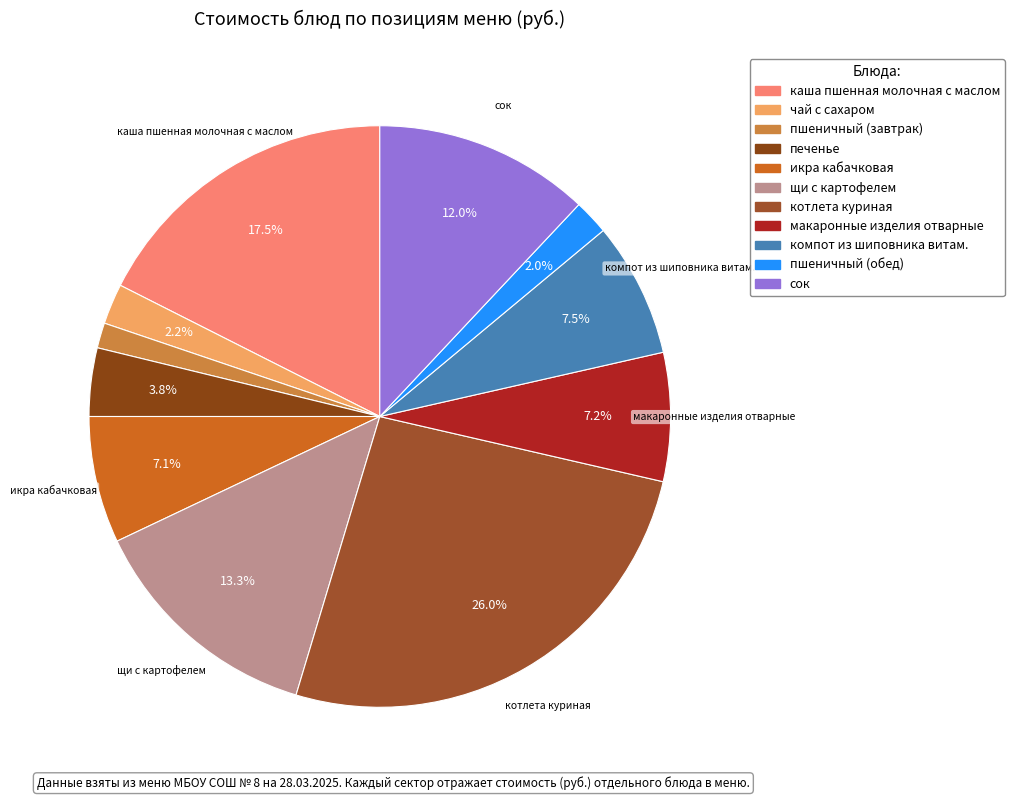

To the nearest percent, what portion does пшеничный (обед) represent?

2%